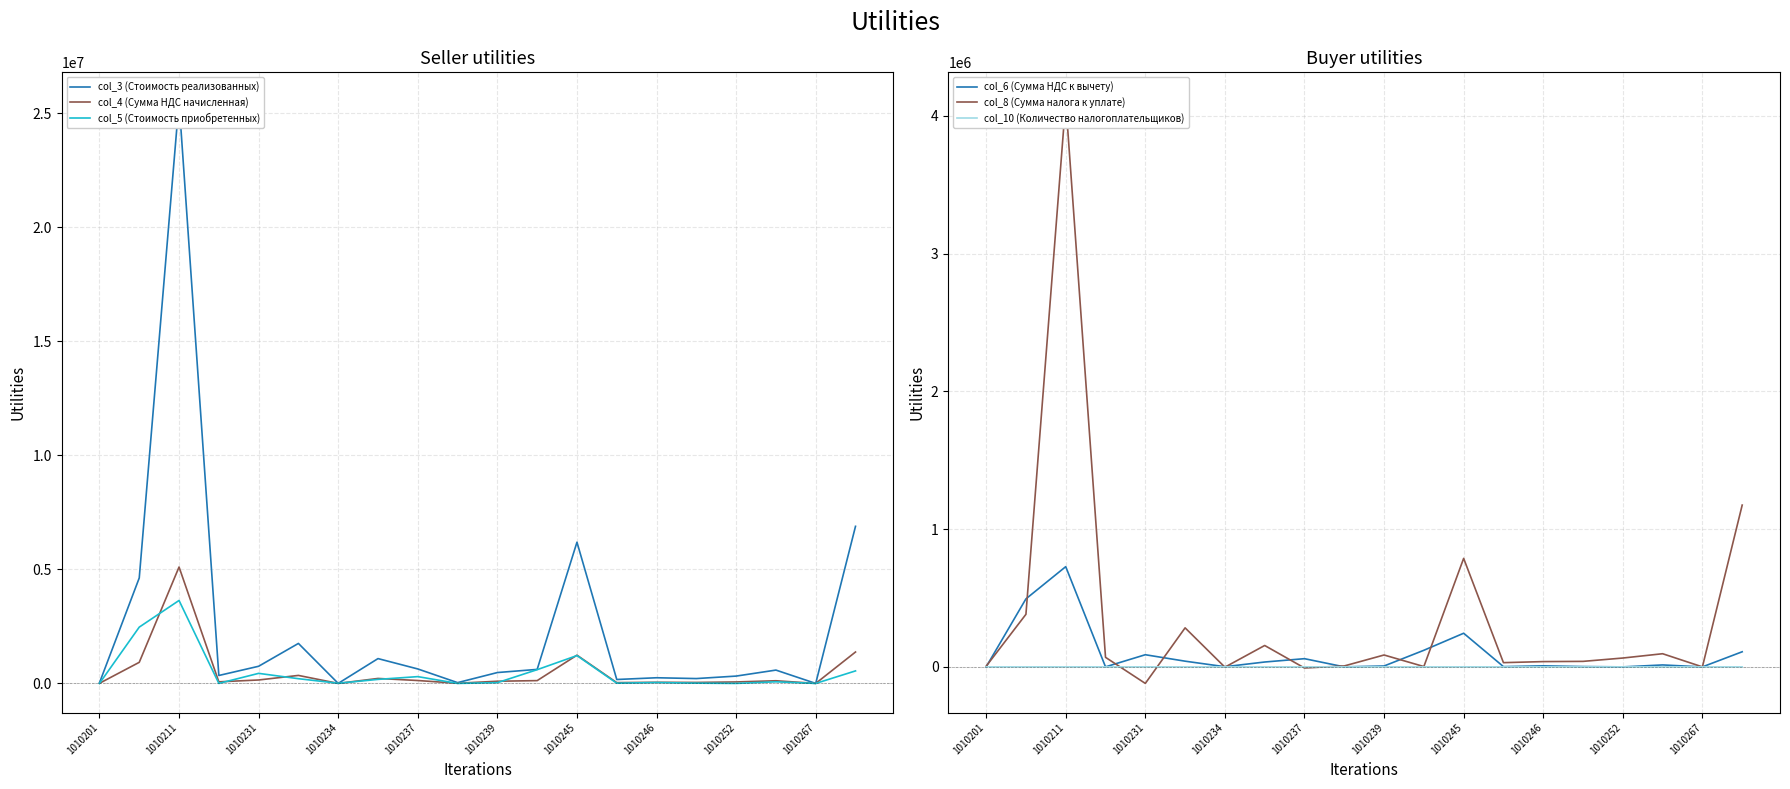

Reading right to left, extract all data points from this chart.

col_3 (Стоимость реализованных): 6889120	21	584504	321440	212691	248266	171829	6193801	614665	476806	34243	634037	1088496	1188	1753910	752053	347773	25523876	4625267	23387
col_4 (Сумма НДС начисленная): 1377824	4	116901	64288	42538	49653	34366	1238760	122933	95361	6849	126807	217699	238	350782	150411	69555	5104775	925053	4677
col_5 (Стоимость приобретенных): 548941	0	70408	0	11894	38368	9685	1221042	602571	32432	240	297941	176913	6122	207208	441198	660	3638101	2468904	166
col_6 (Сумма НДС к вычету): 109788	0	14082	0	2379	7674	1937	244208	120514	6486	48	59588	35383	1224	41442	88240	132	727620	493781	33
col_8 (Сумма налога к уплате): 1174724	4	95529	64288	40025	38365	30769	787784	2419	86310	6801	-8009	155327	-2070	283348	-120012	69333	4105133	381736	4619
col_10 (Количество налогоплательщиков): 63	1	39	1	96	3	8	203	1	40	2	7	8	1	26	217	10	140	81	4